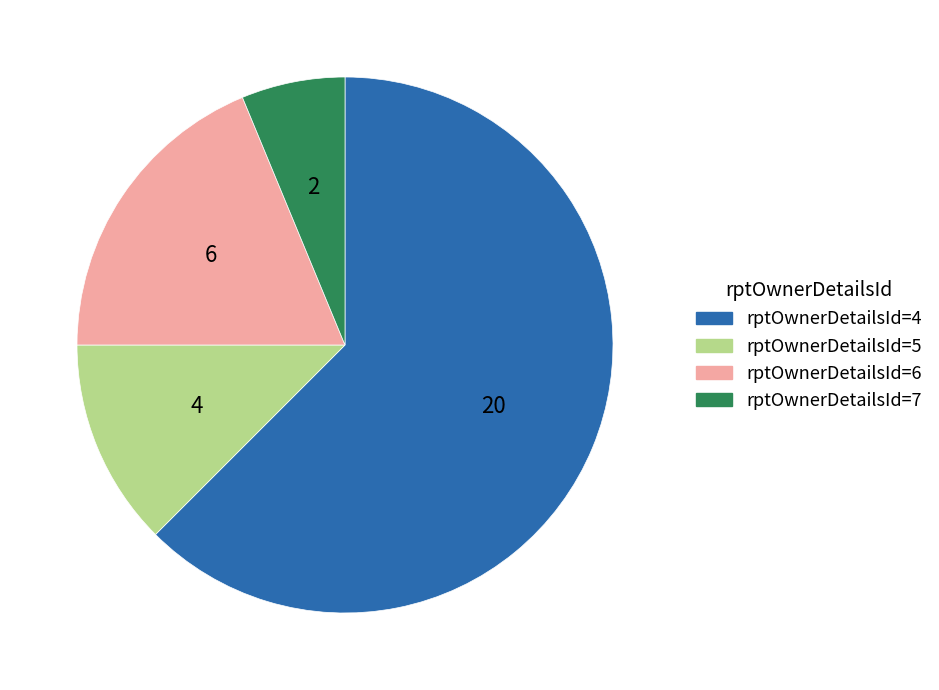

Which category accounts for the majority?

rptOwnerDetailsId=4